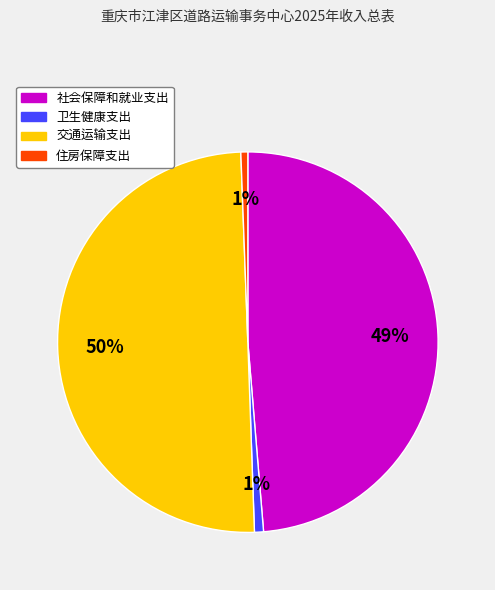

To the nearest percent, what is the average slice percentage?

25%